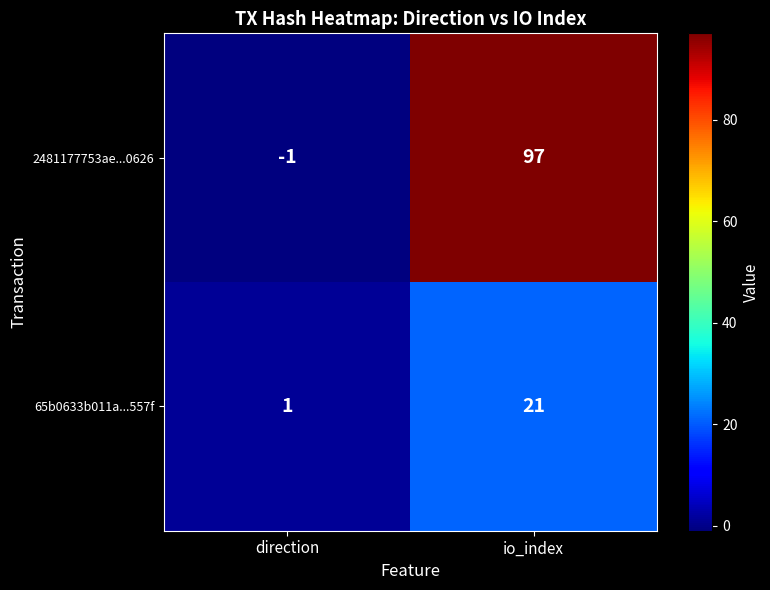

True or false: 2481177753ae...0626 has a value of 97 at io_index.

True